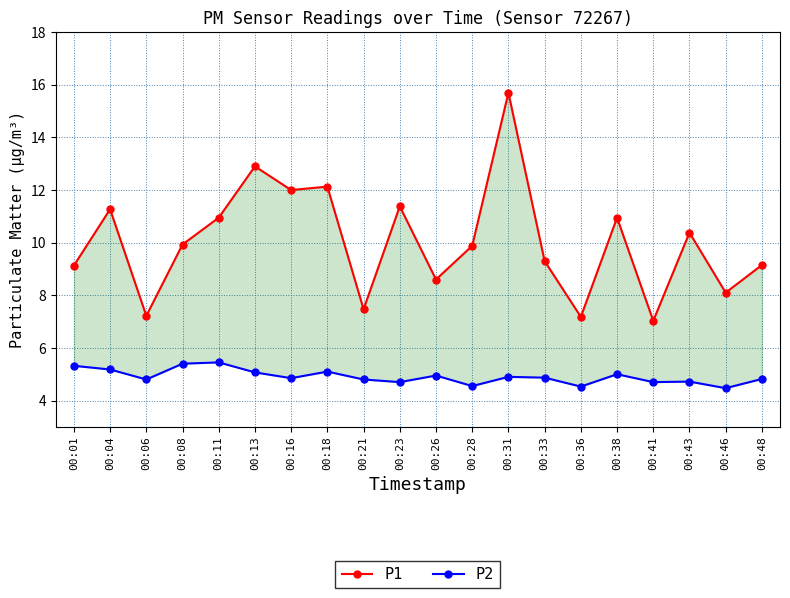

True or false: P1 has a value of 10.9 at 00:11.

True